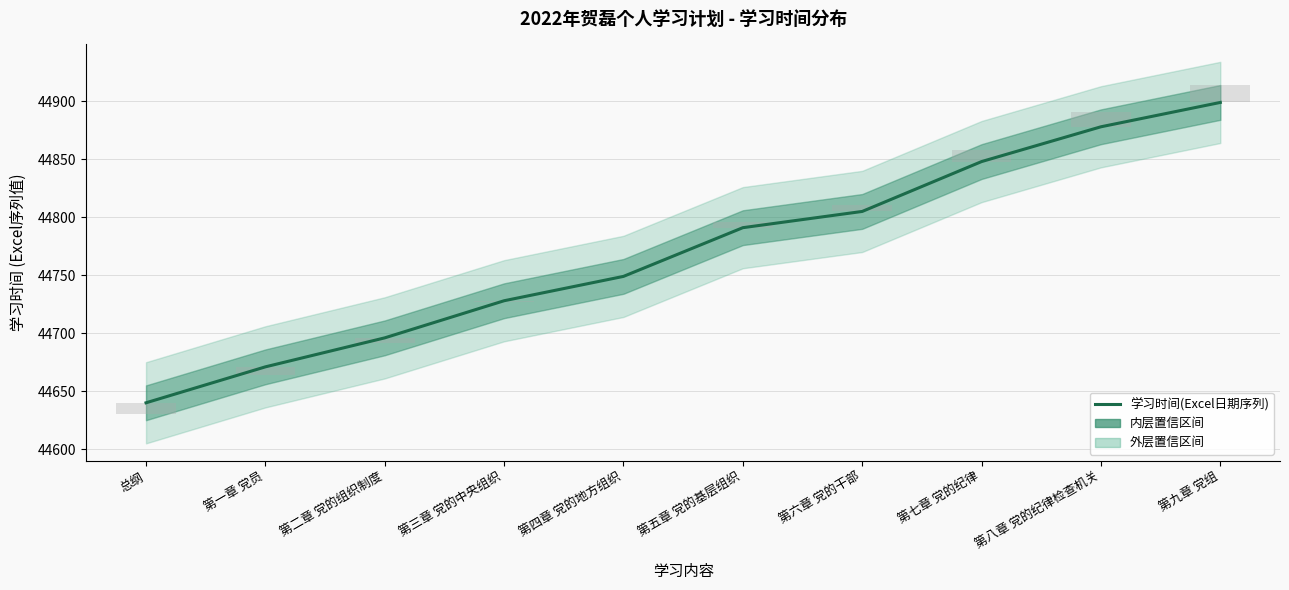

At which label is the value closest to 44769?

第四章 党的地方组织